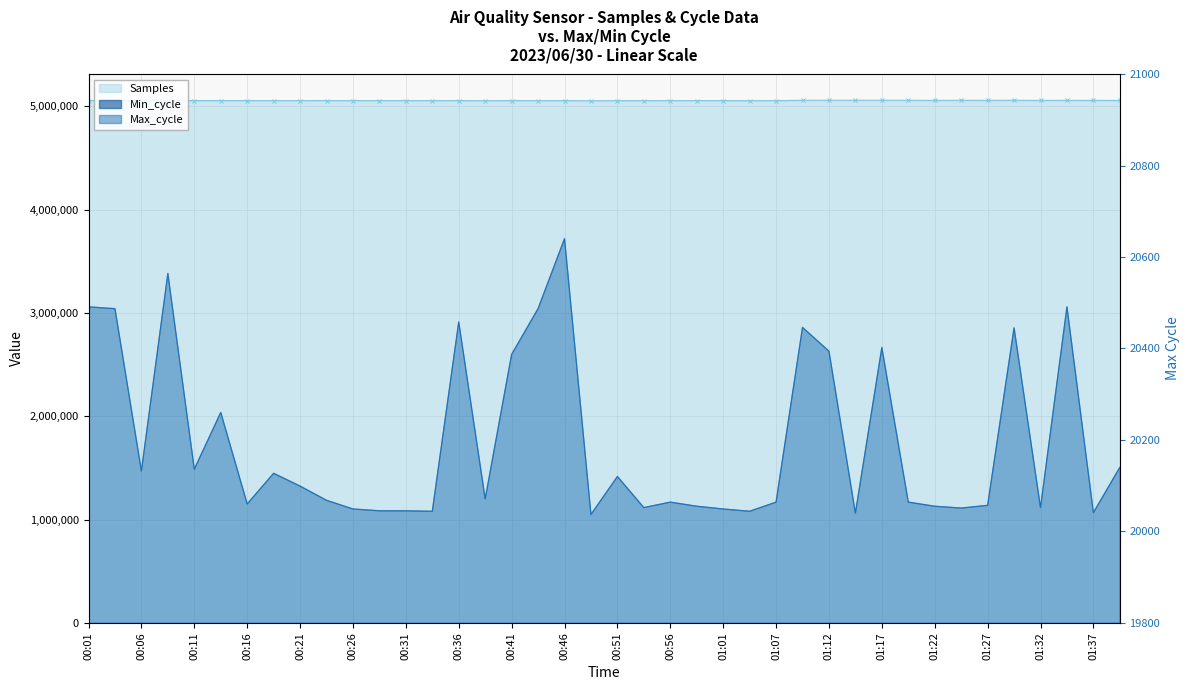

Where is Max_cycle nearest to the value 20338?

00:41